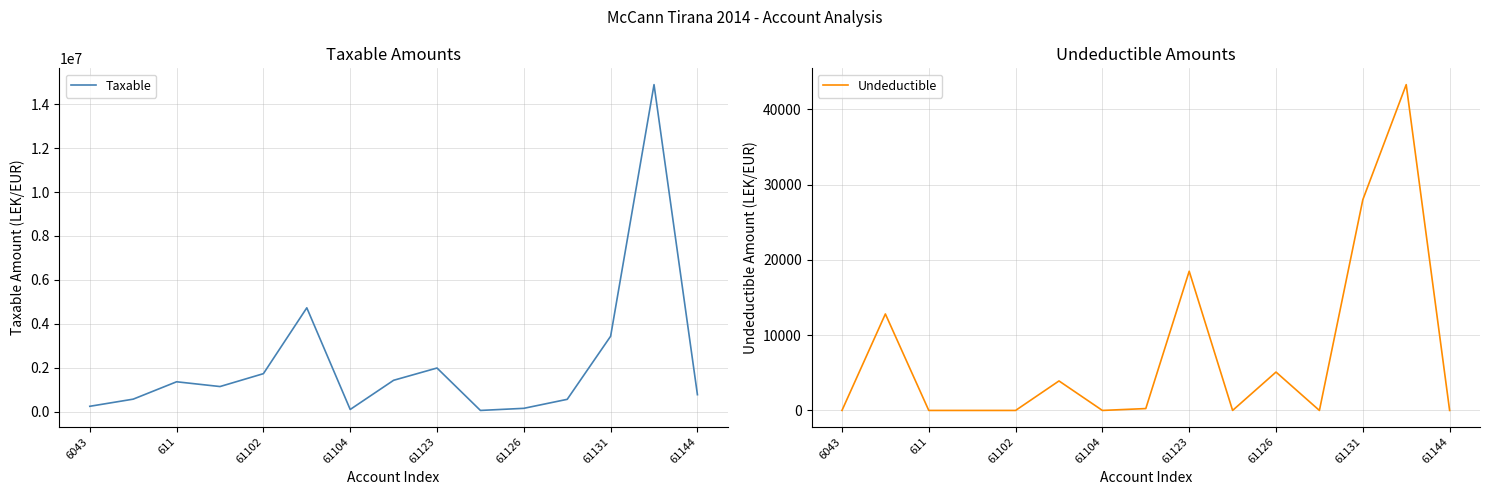

True or false: Undeductible and Taxable intersect in this chart.

False